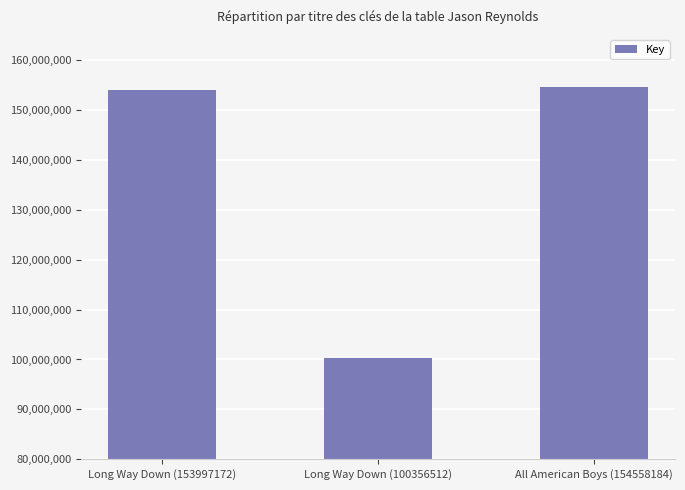

Are the bars horizontal?

No